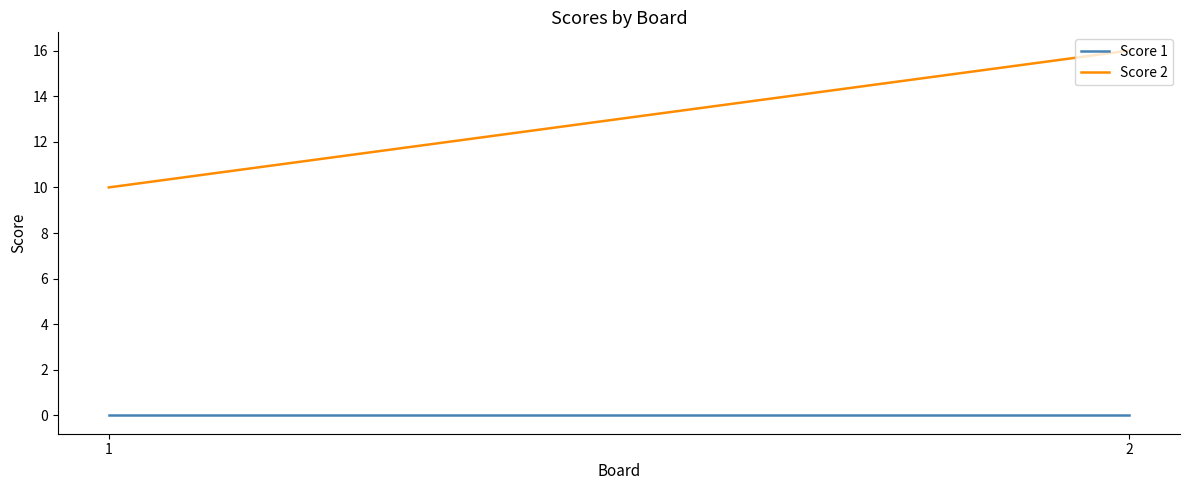

Between 2 and 1, which is larger?

2